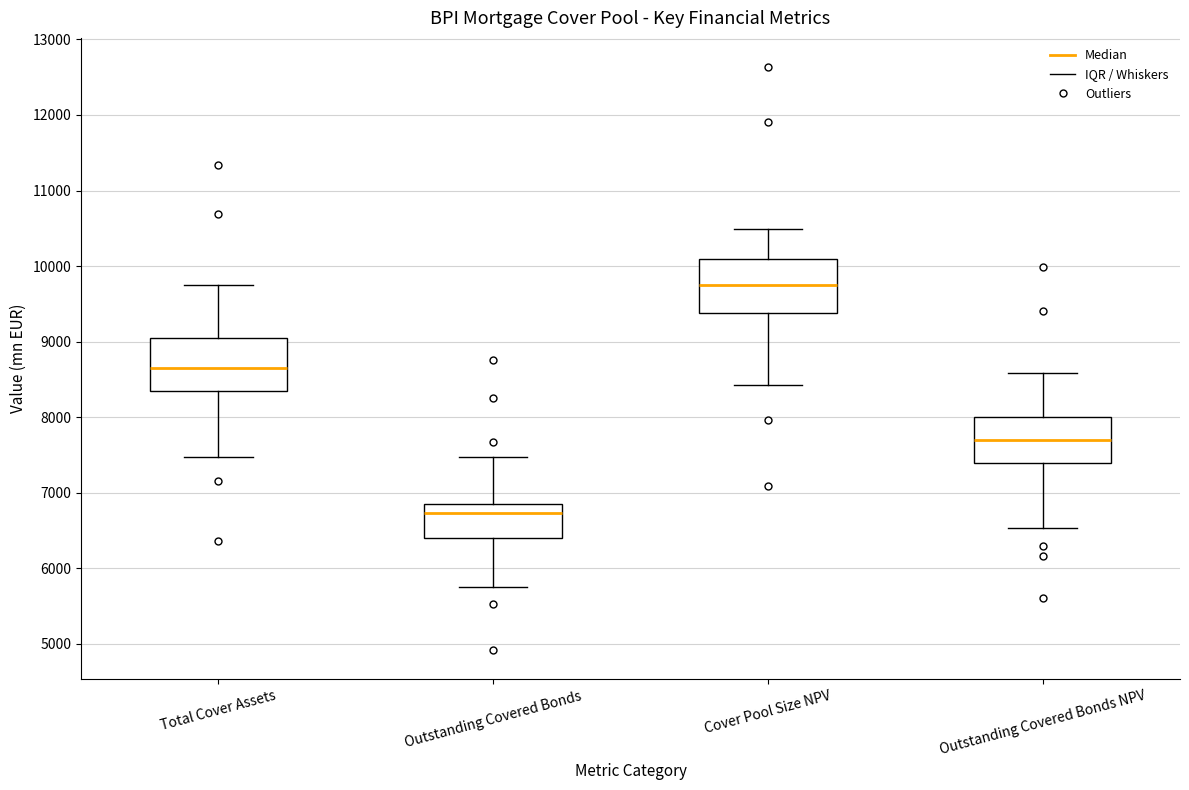

Which box has the highest median line?

Cover Pool Size NPV